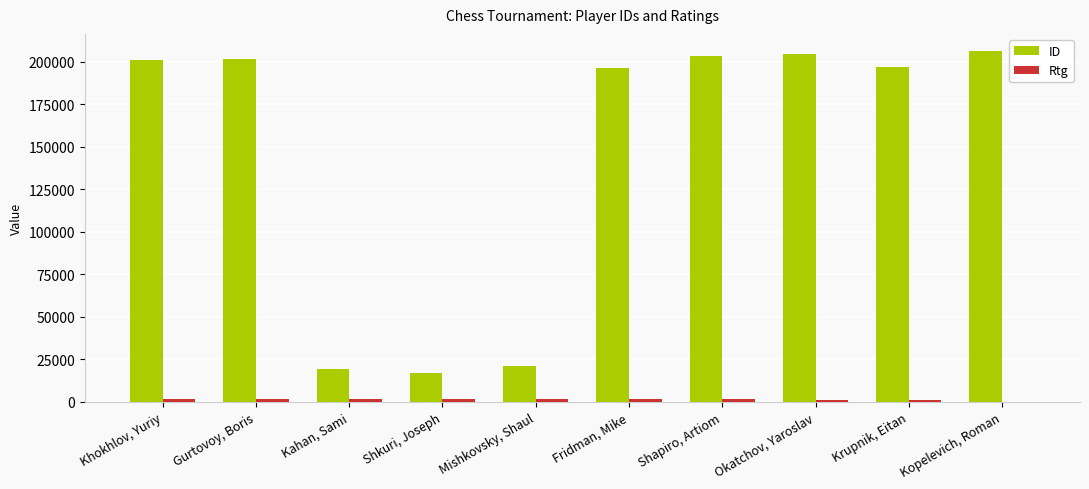

How many distinct data groups are displayed?

2